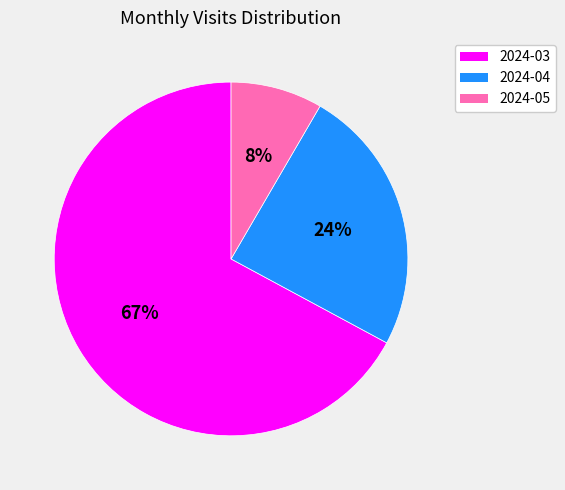

To the nearest percent, what portion does 2024-05 represent?

8%